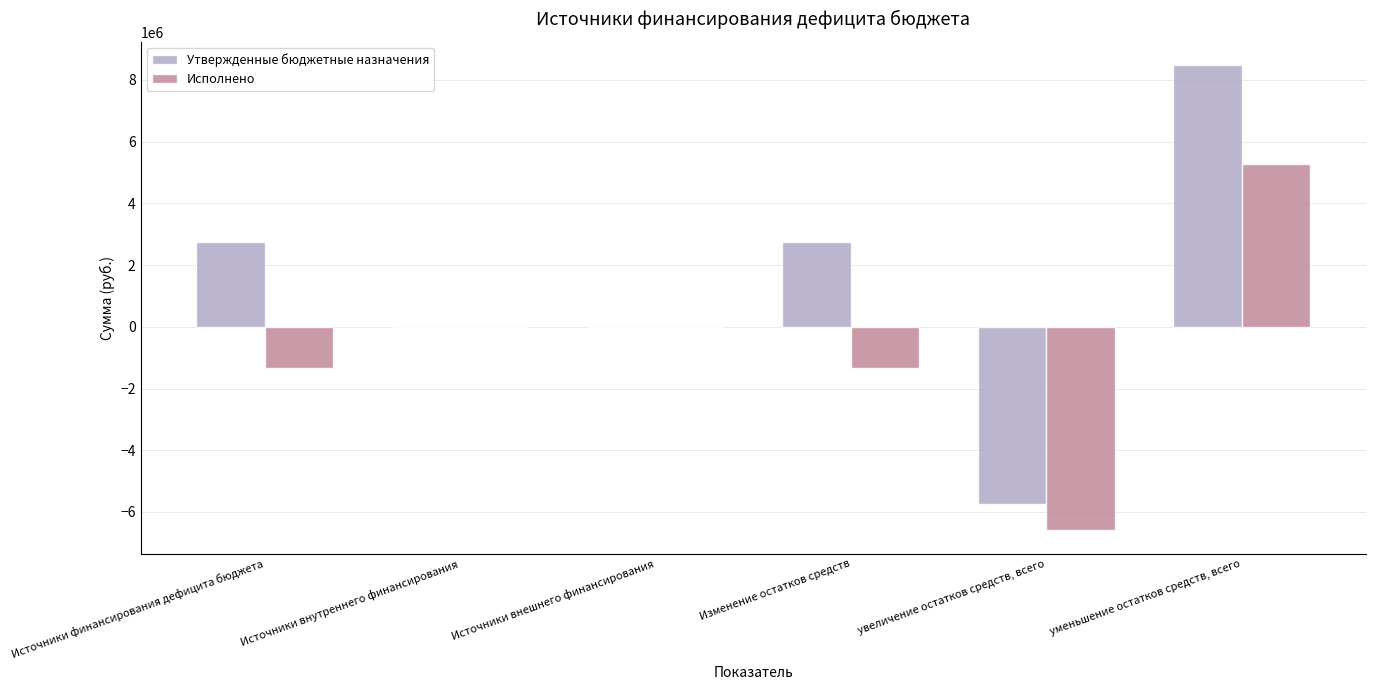

At which category is the sum across all series the highest?

уменьшение остатков средств, всего